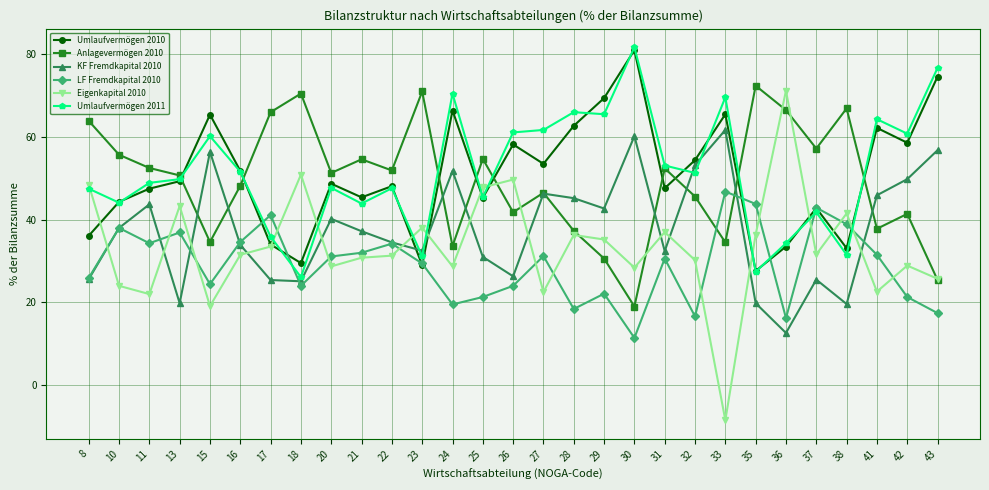

At which category does Umlaufvermögen 2010 reach its first local peak?

15